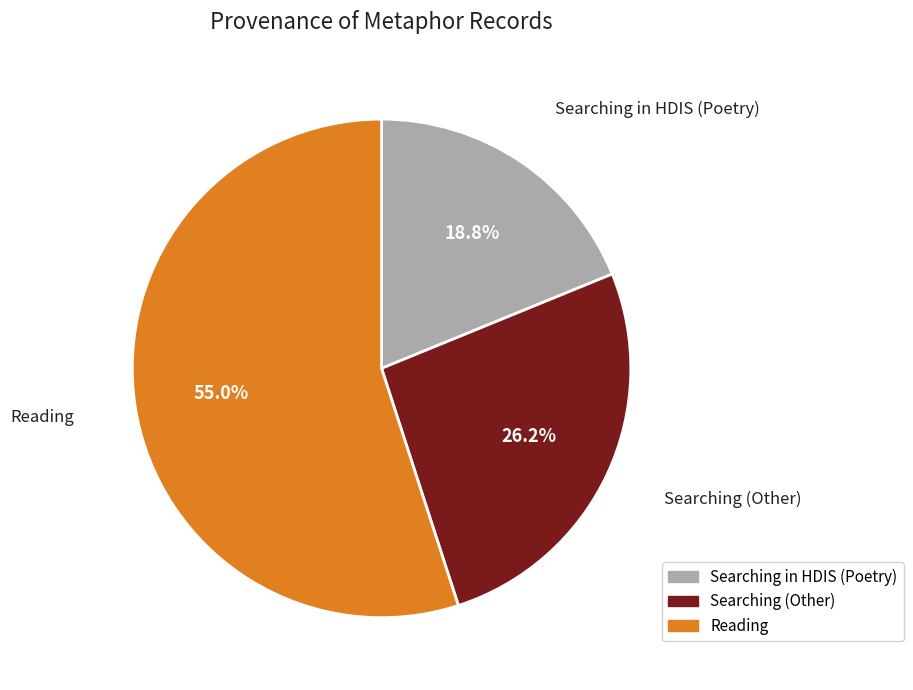

Is there a majority slice in this chart?

Yes